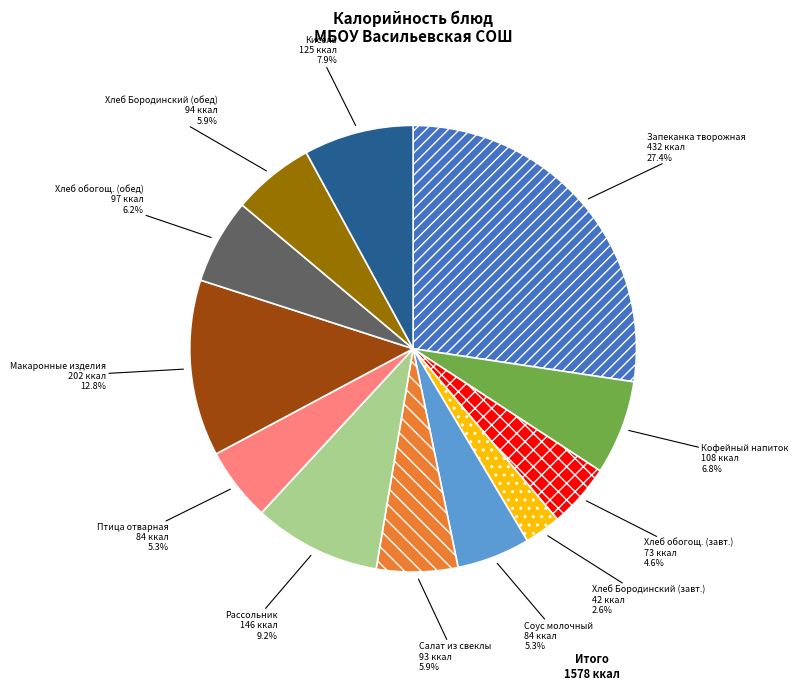

How many slices are in this pie chart?

12